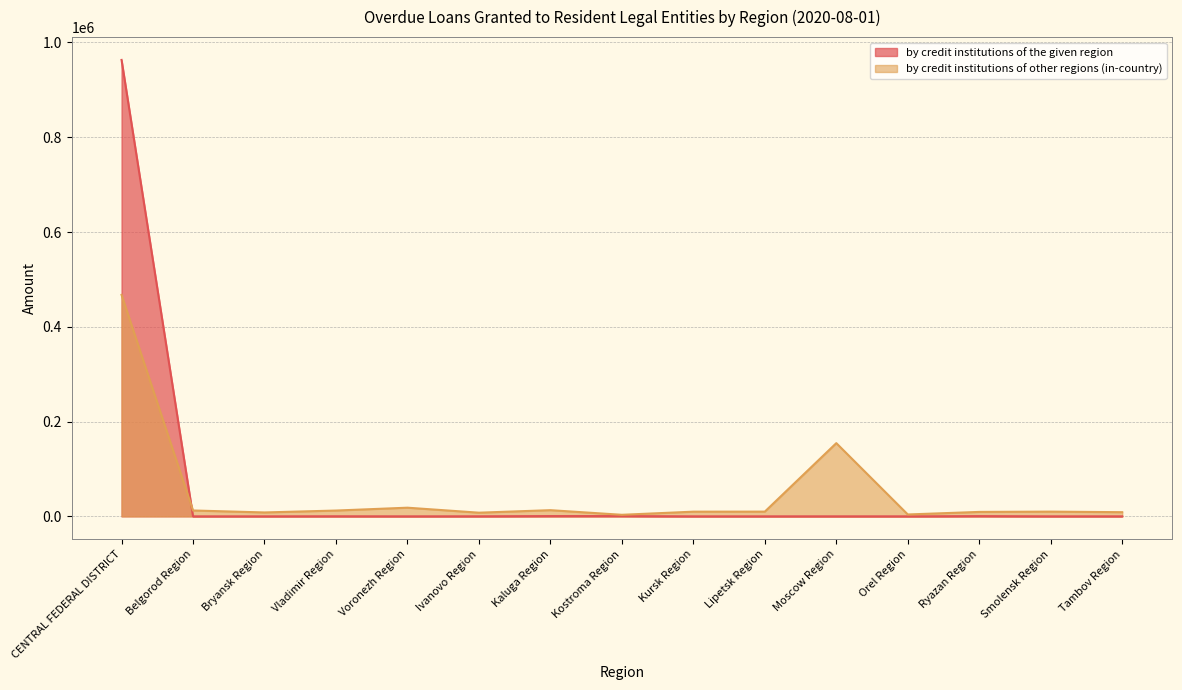

What is the maximum value for by credit institutions of other regions (in-country)?

467375